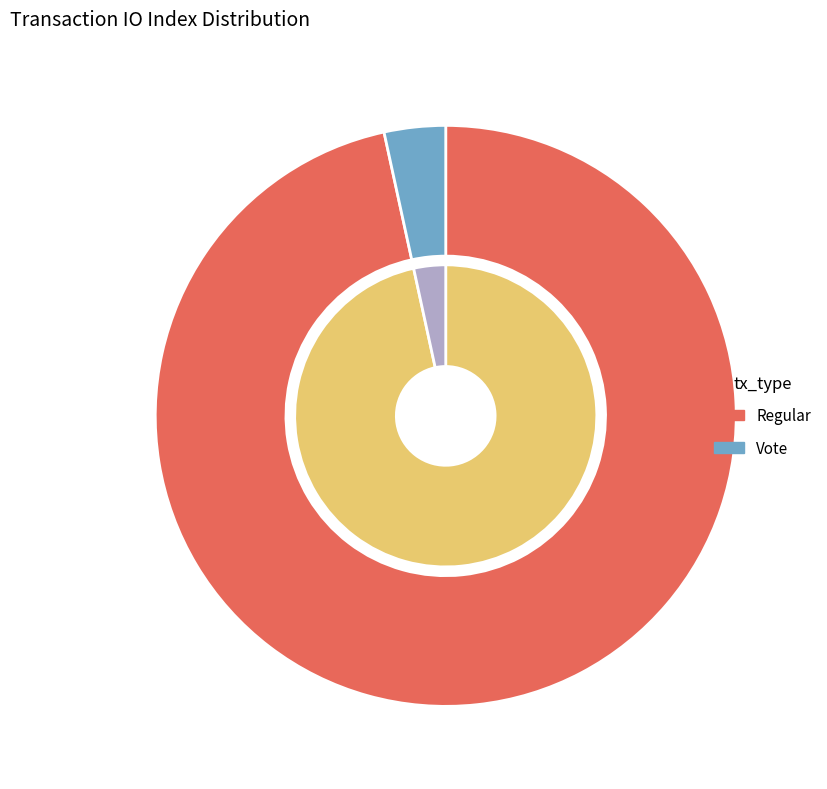

What is the change in value from Regular to Vote?

-82